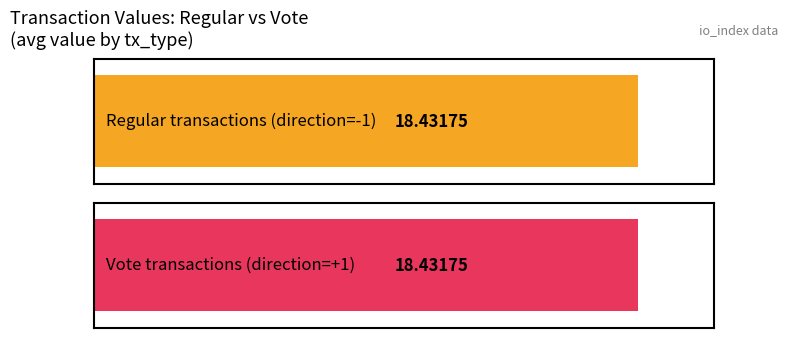

What is the average value?

18.4